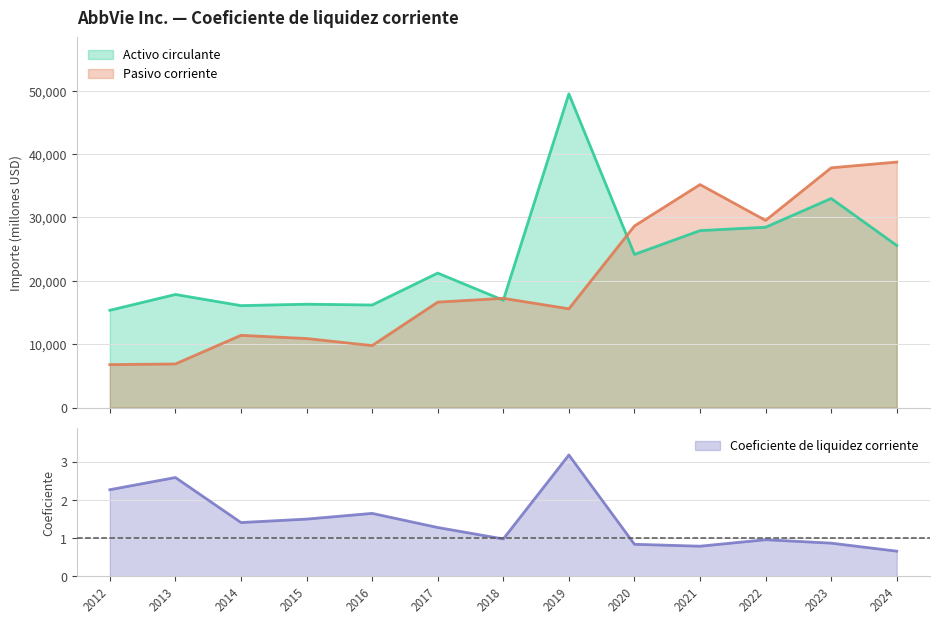

Reading left to right, list all the values displayed in this chart.

Activo circulante: 15354.0	17848.0	16088.0	16314.0	16187.0	21223.0	16945.0	49519.0	24173.0	27928.0	28463.0	33002.0	25582.0
Pasivo corriente: 6776.0	6879.0	11400.0	10894.0	9781.0	16641.0	17239.0	15585.0	28661.0	35194.0	29538.0	37841.0	38749.0
Coeficiente de liquidez corriente: 2.3	2.6	1.4	1.5	1.6	1.3	1.0	3.2	0.8	0.8	1.0	0.9	0.7